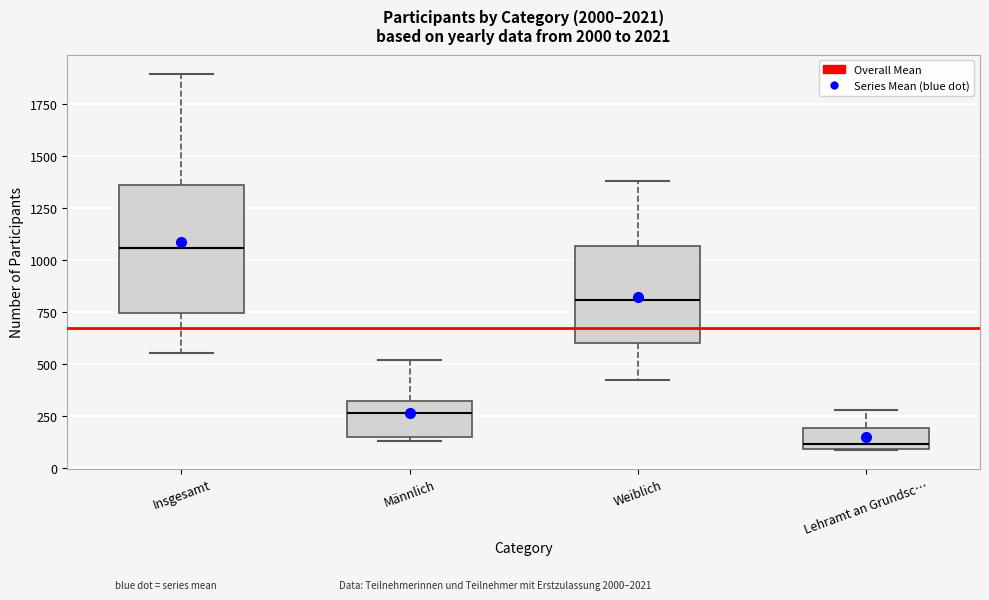

Which box is the tallest, from its lower edge to its upper edge?

Insgesamt